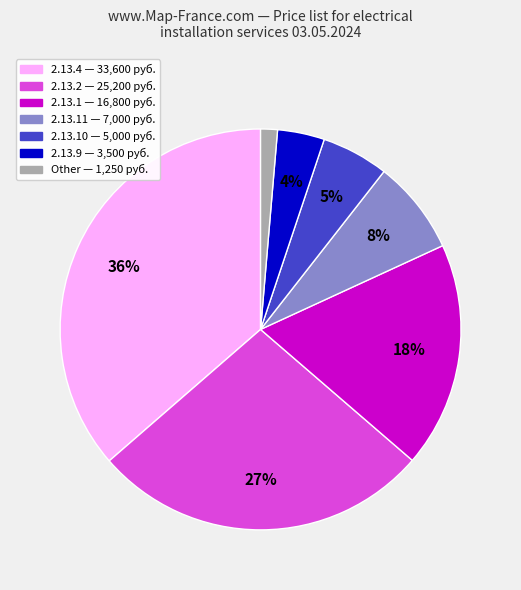

Does any single category account for the majority?

No